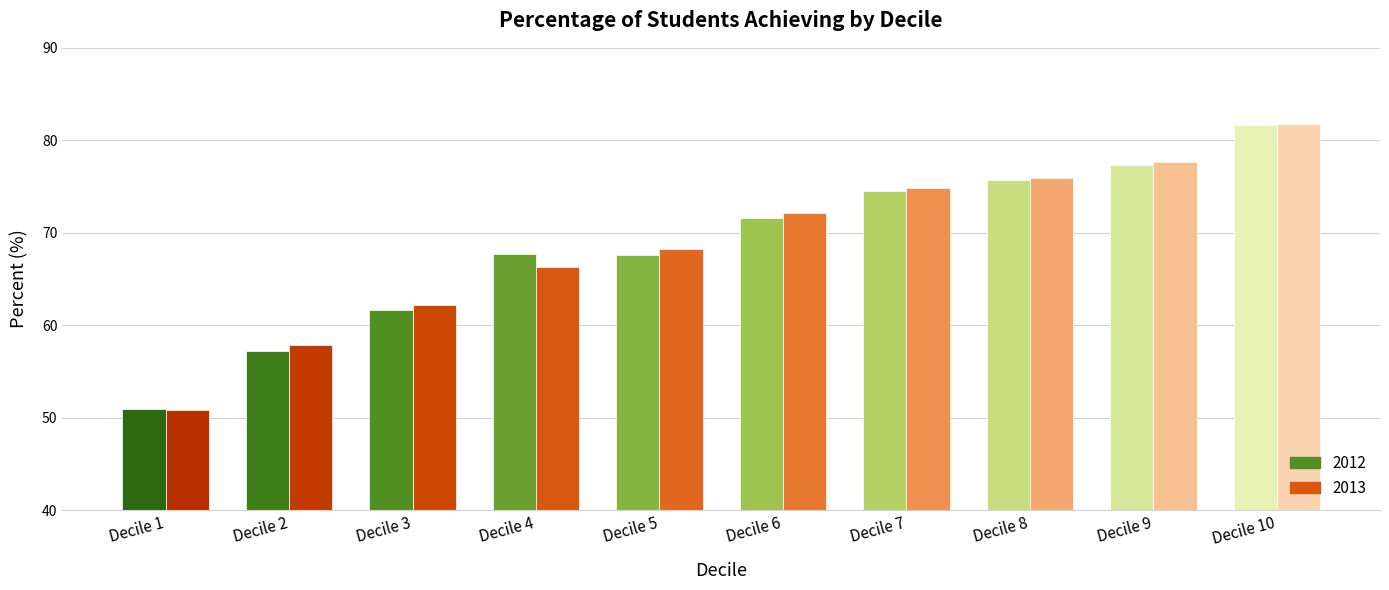

What is the average value of the 2013 Percent series?

68.8